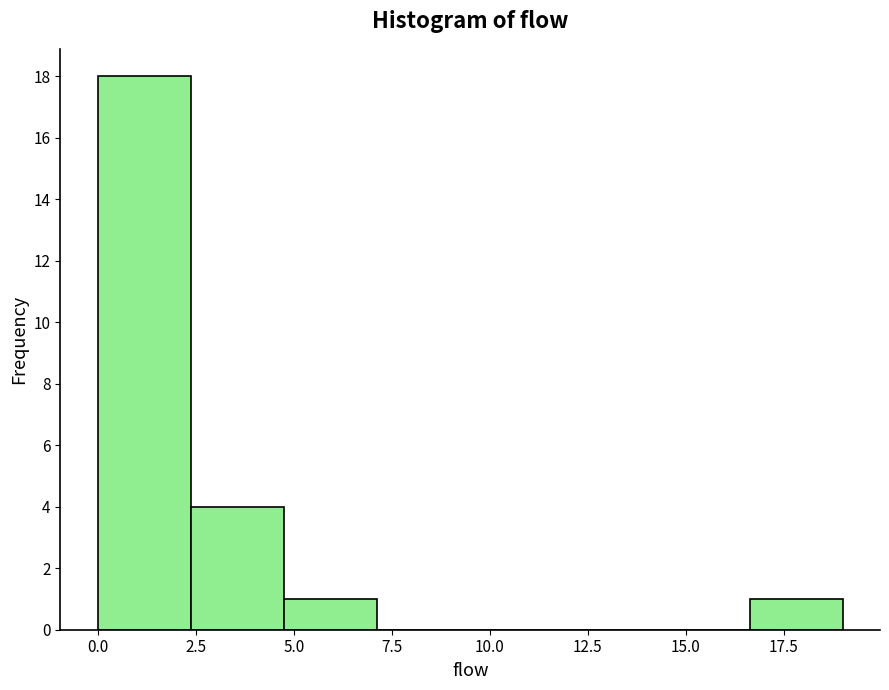

What is the height of the bar covering 2.5 to 5.0 on the x-axis? Neither the bar edges nor the heights are printed on the chart, so give them approximately, as read against the axes.

4